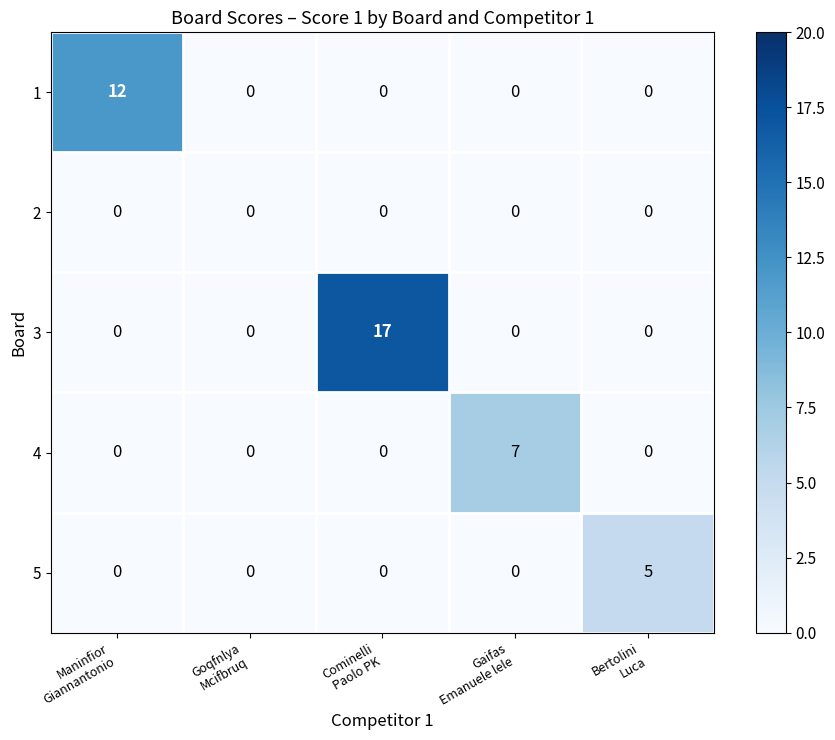

What is the total value across all series at Cominelli
Paolo PK?

17